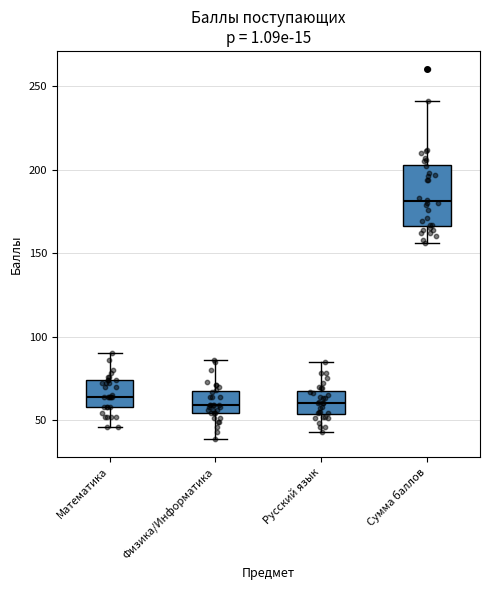

Where does the upper whisker of the box for Русский язык end on the y-axis? The values are not printed on the chart, so give them approximately, as read against the axis.

85